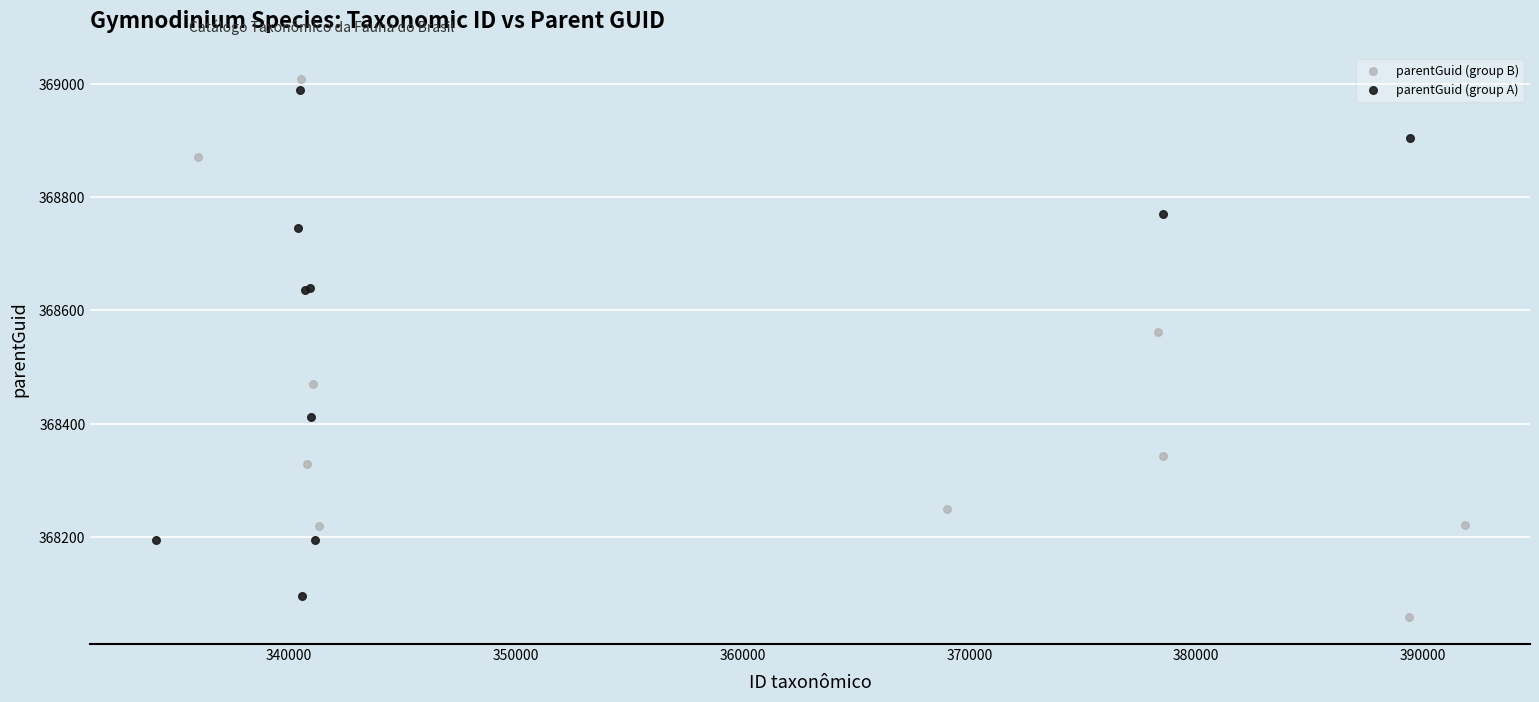

What are all the series names shown in the legend?

parentGuid (group B), parentGuid (group A)